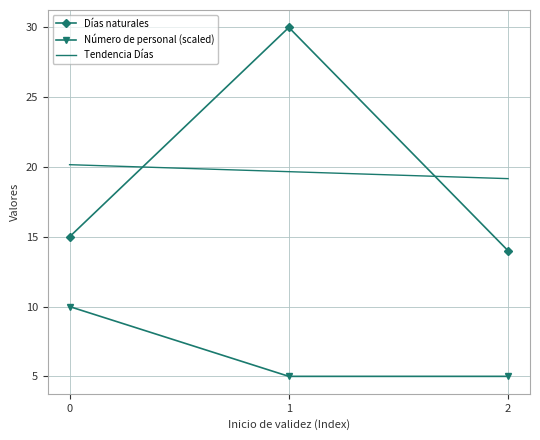

What is the value of the Número de personal (scaled) point at the 3rd from the left?

5